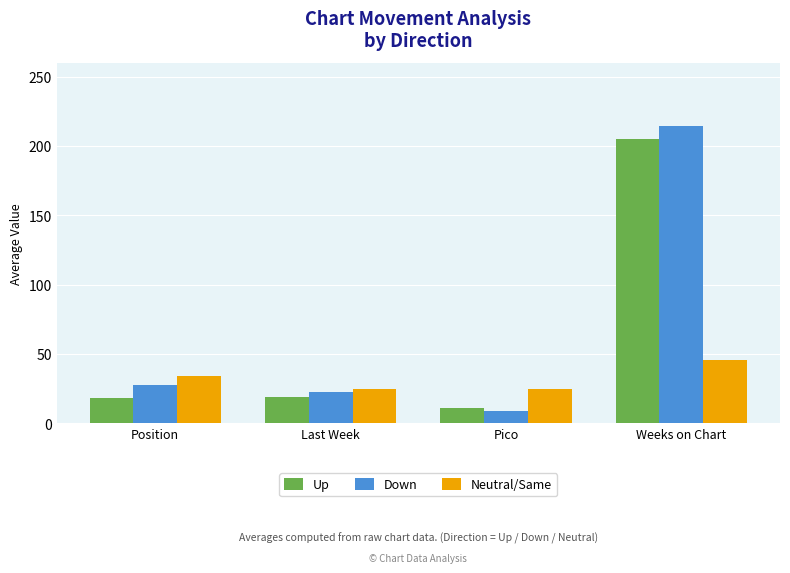

The Neutral/Same series shows 24.5 at Last Week. True or false?

True